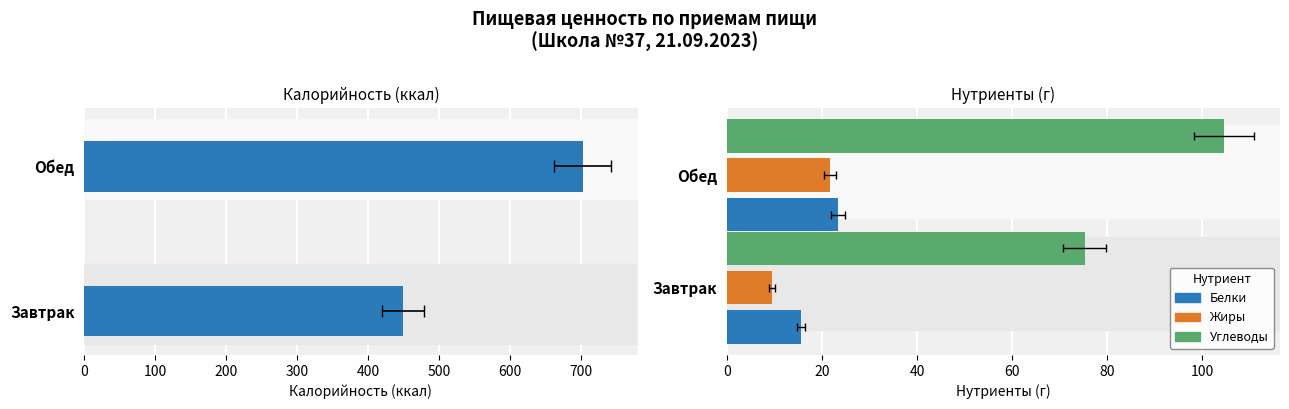

What is the sum of the Углеводы values at Завтрак and Обед?

179.9